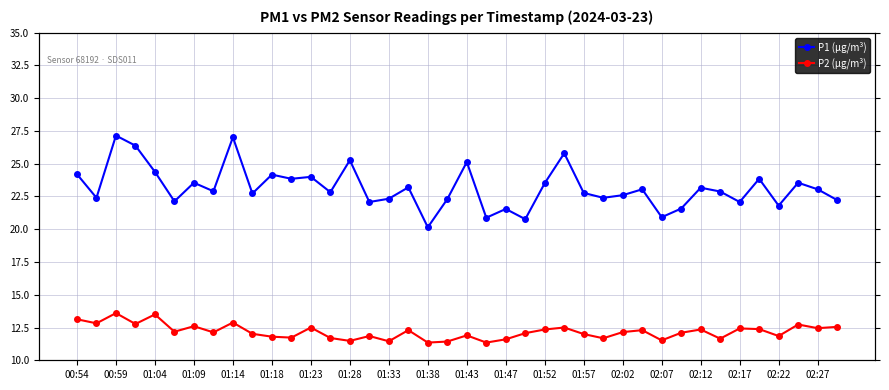

What is the average value of the P1 (µg/m³) series?

23.2